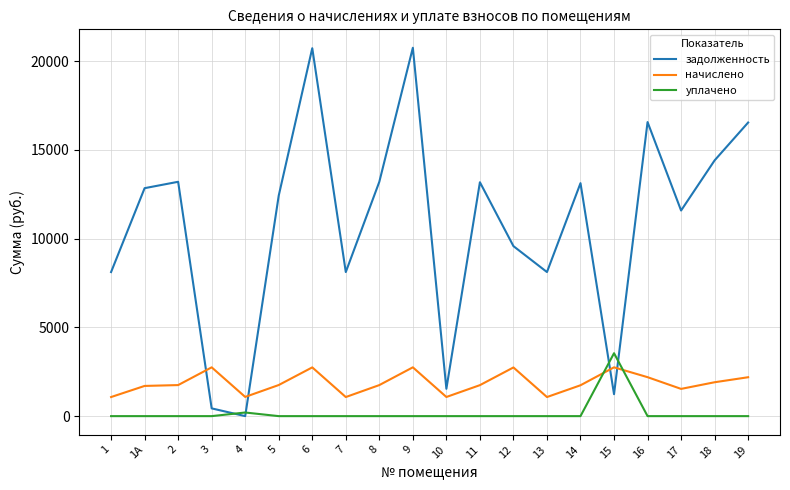

How many values in задолженность are above zero?

19